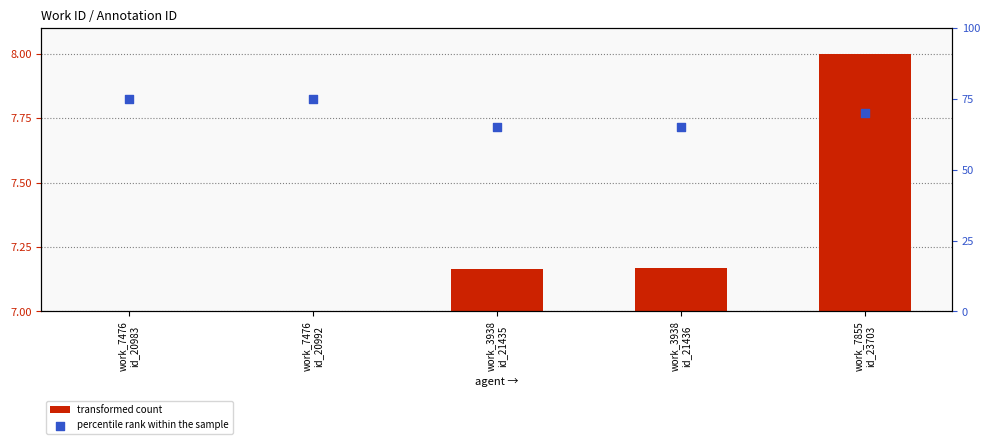

What are all the series names shown in the legend?

transformed count, percentile rank within the sample